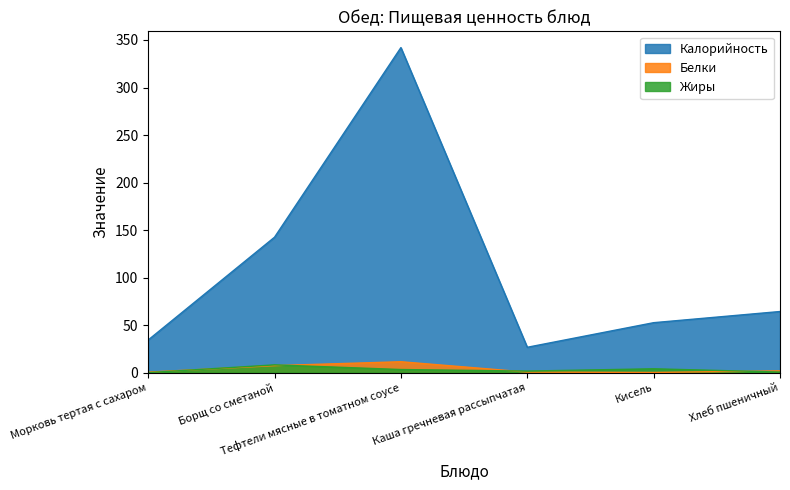

In Жиры, how many points are higher than both neighbors (excluding endpoints)?

2